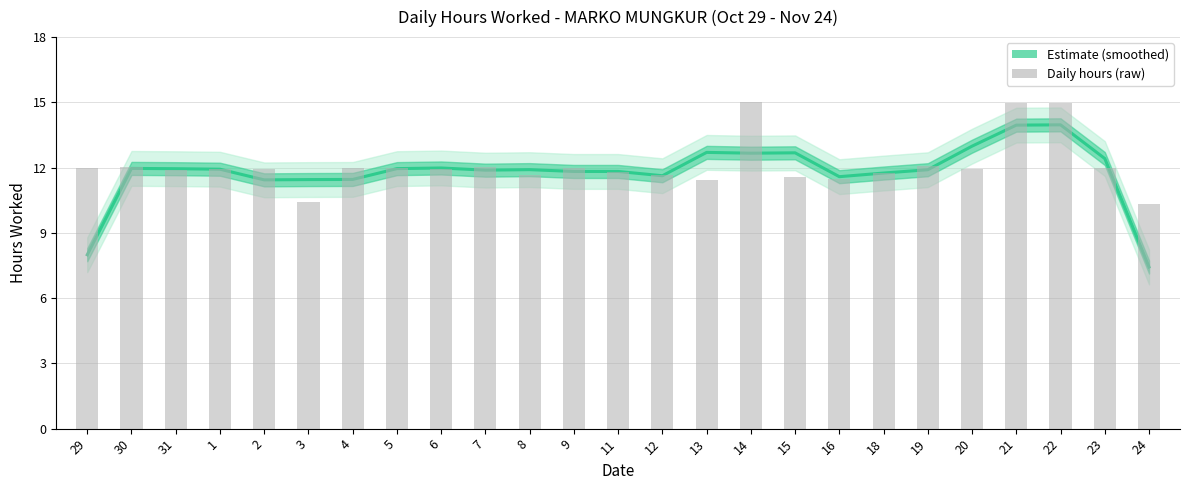

Is the value of Hours Worked (daily) at 19 greater than the value of Hours Worked (smoothed) at 6?

Yes